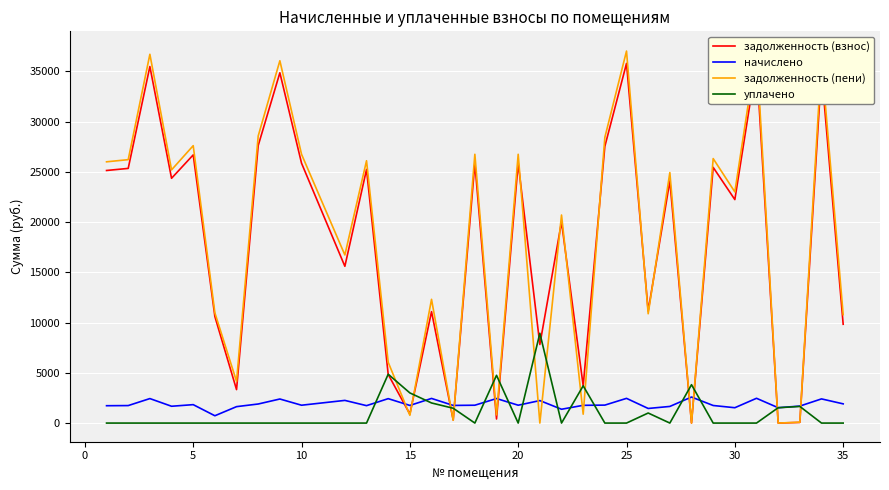

True or false: задолженность (пени) and задолженность (взнос) intersect in this chart.

True